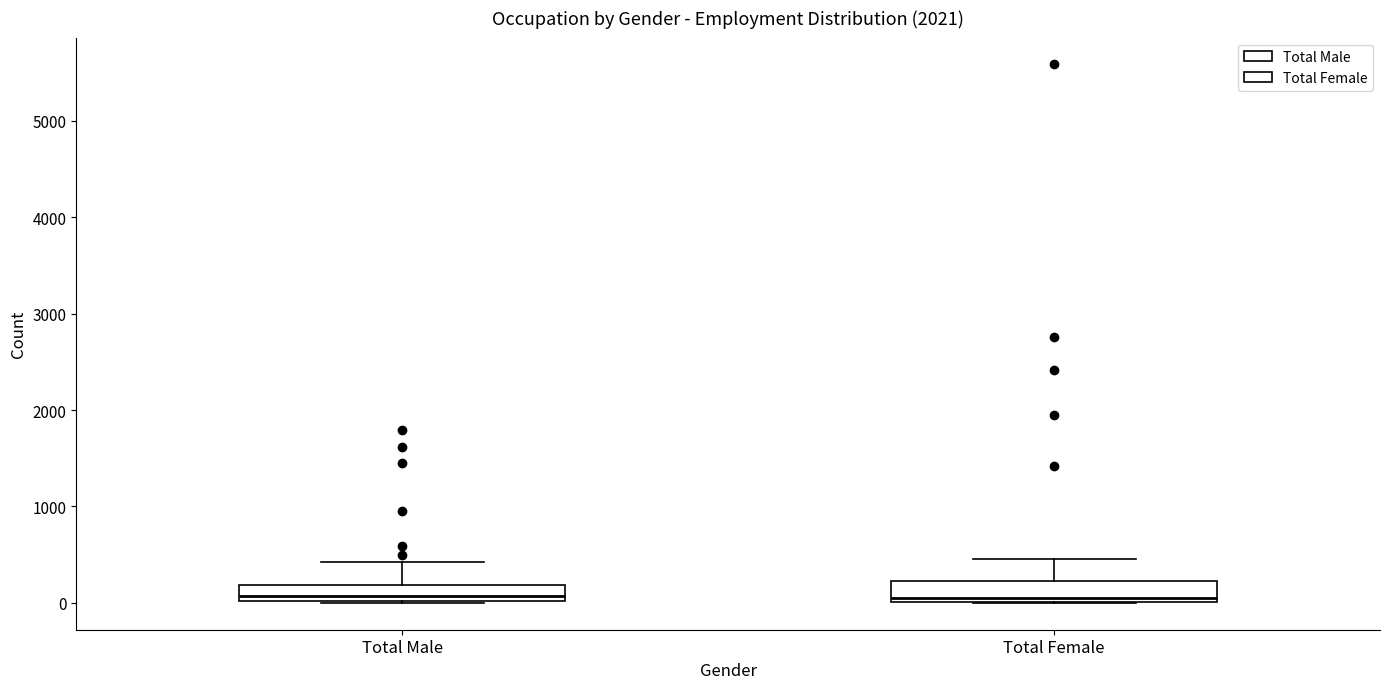

Where is the upper edge of the box for Total Male on the y-axis? The values are not printed on the chart, so give them approximately, as read against the axis.

200